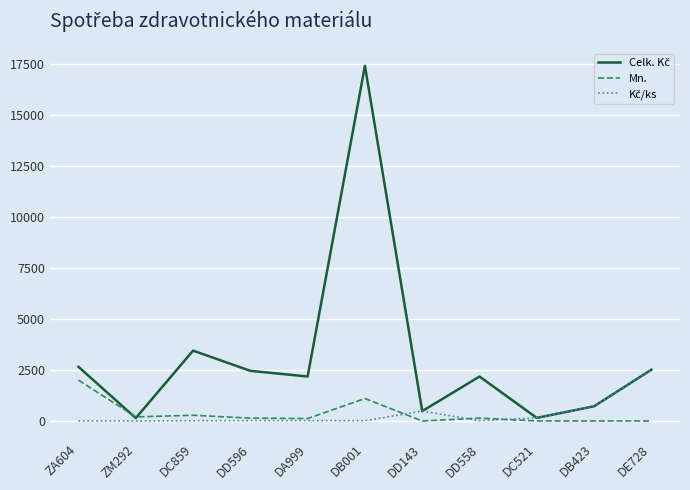

At which label does Mn. first exceed 140?

ZA604